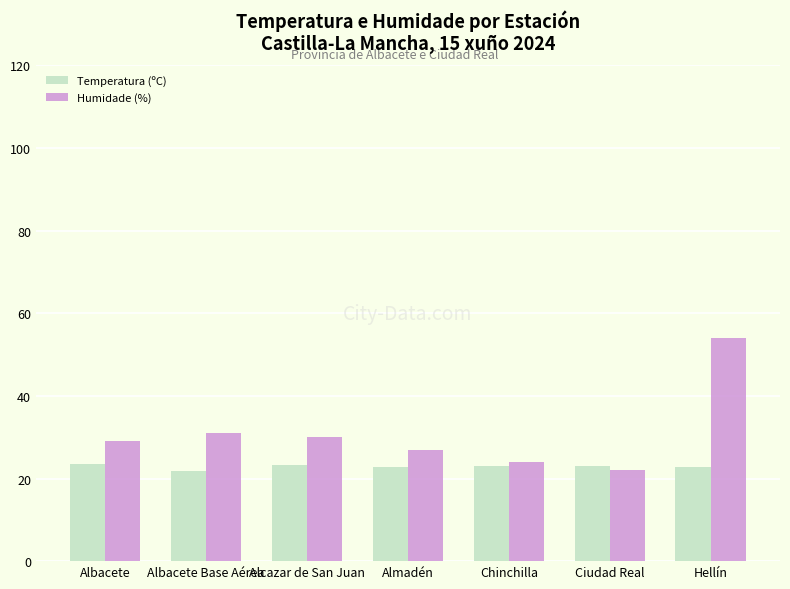

What is the greatest value displayed?

54.0